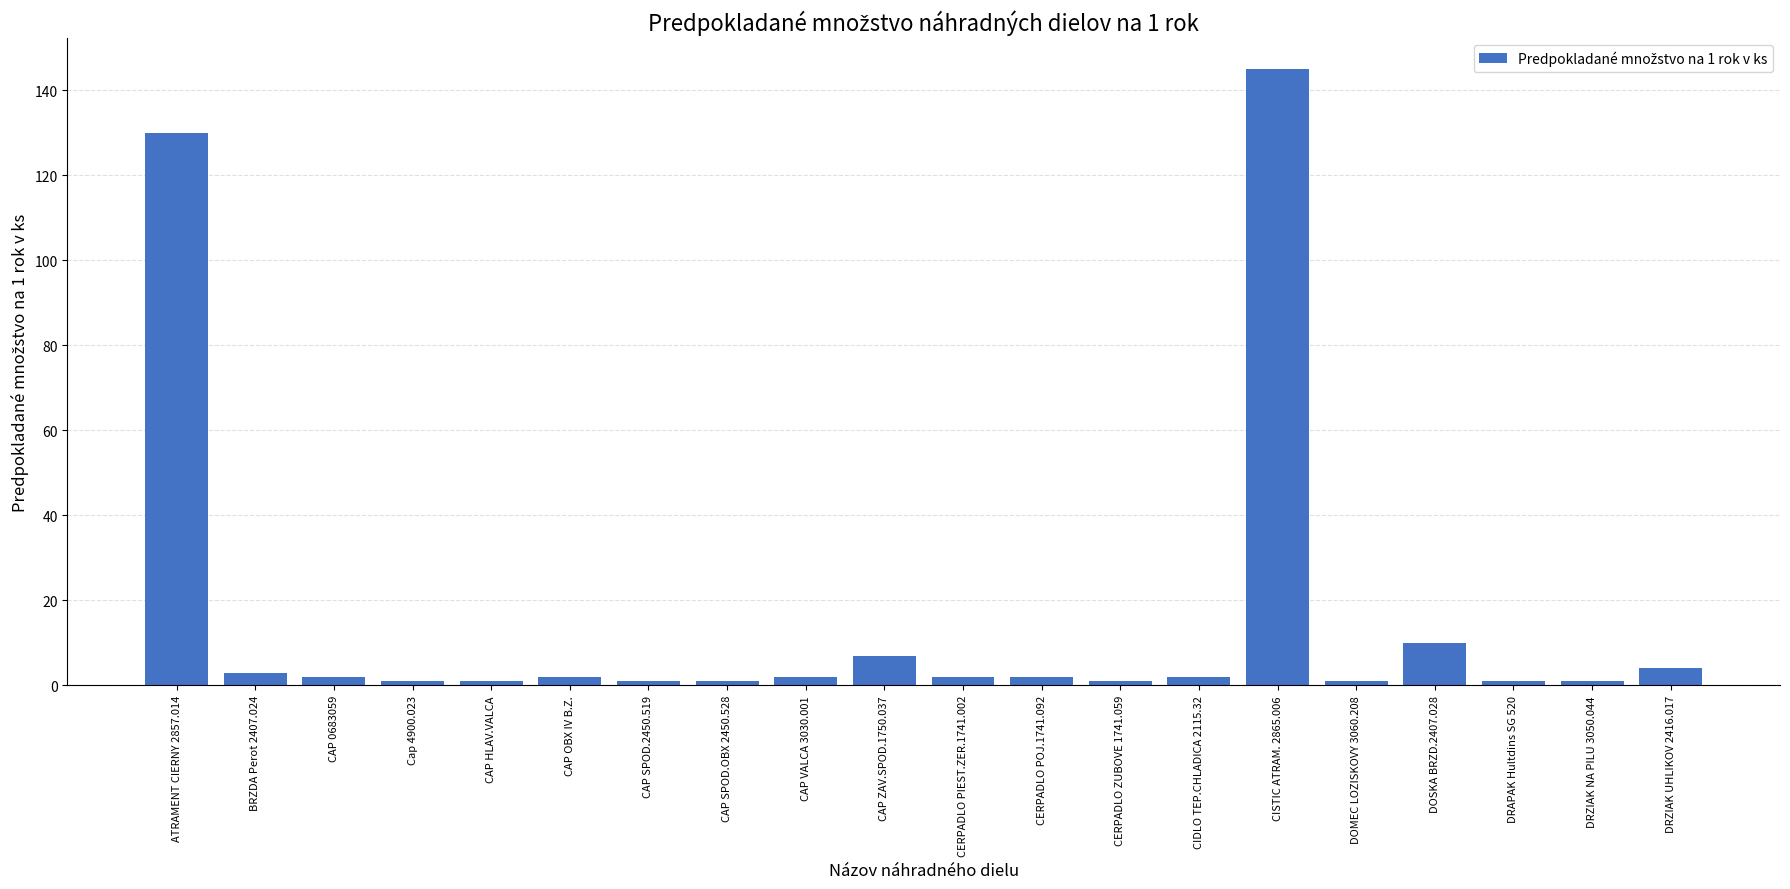

Are the bars grouped side by side (vs. stacked)?

No